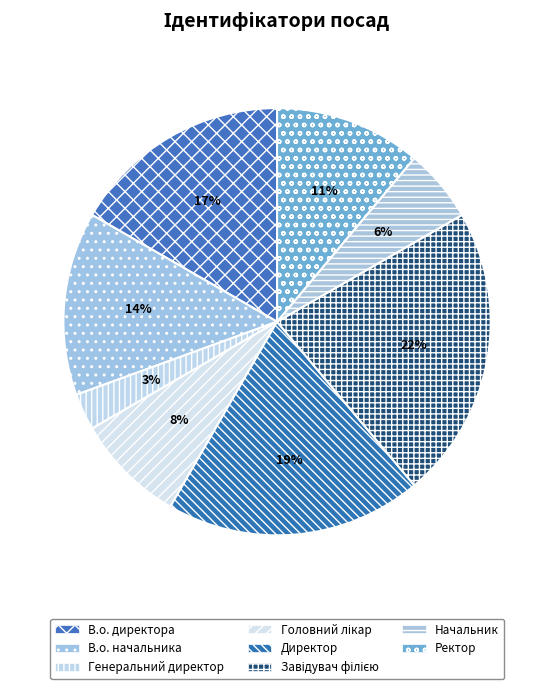

To the nearest percent, what is the combined percentage of Ректор and В.о. директора?

28%